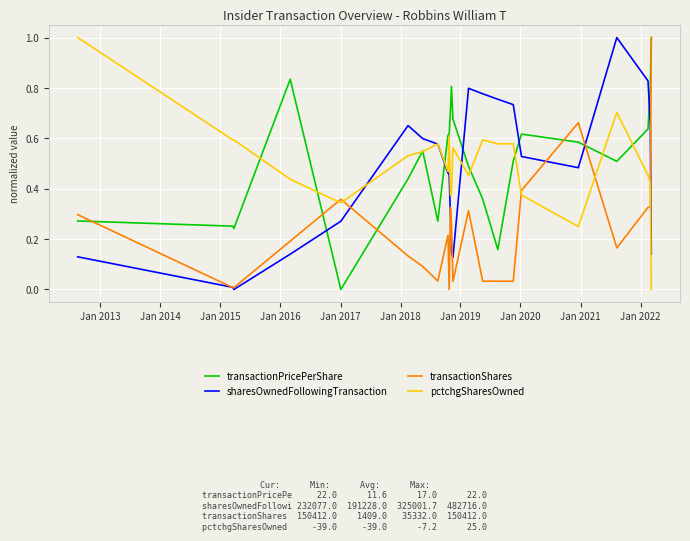

What is the maximum value for transactionShares?

1.0